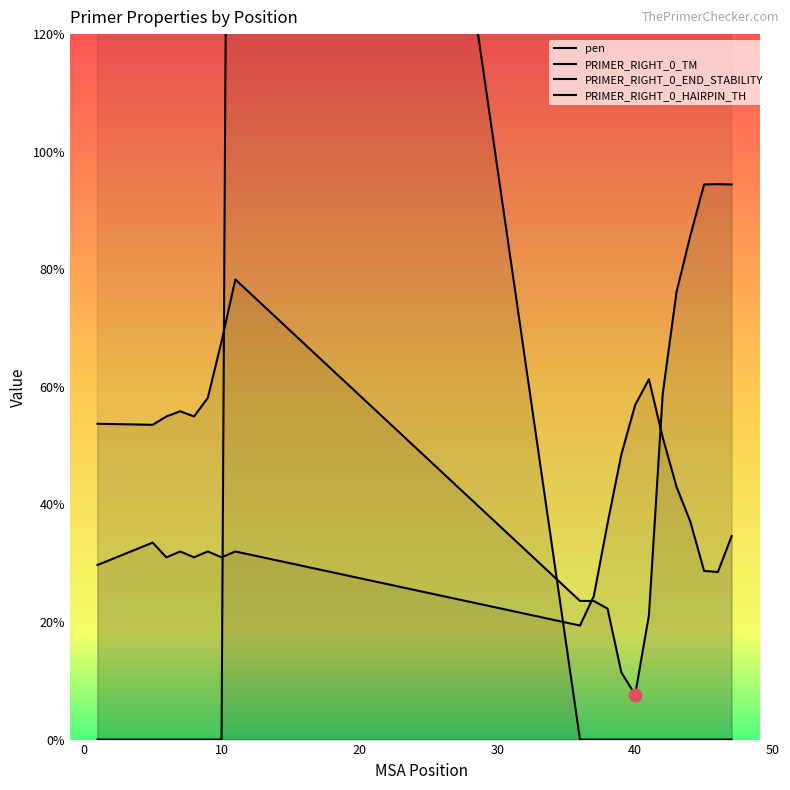

Is the value of PRIMER_RIGHT_0_TM at 11 greater than the value of PRIMER_RIGHT_0_HAIRPIN_TH at 46?

Yes